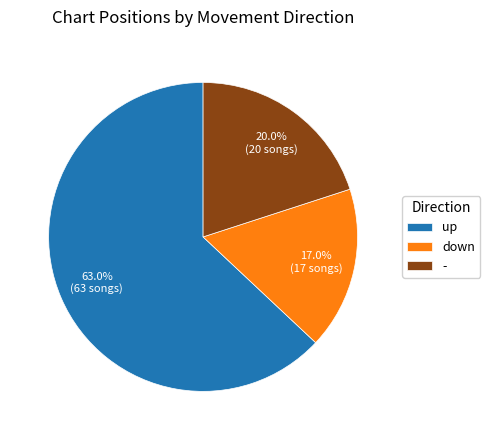

To the nearest percent, what percentage of the pie is down?

17%